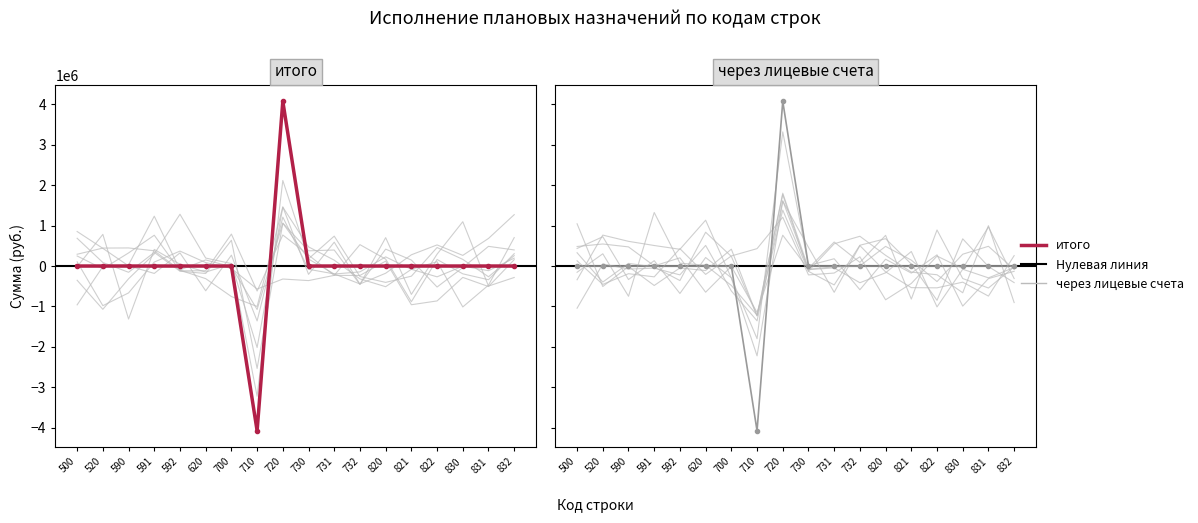

True or false: через лицевые счета (col_10) has a value of 0.0 at 832.

True